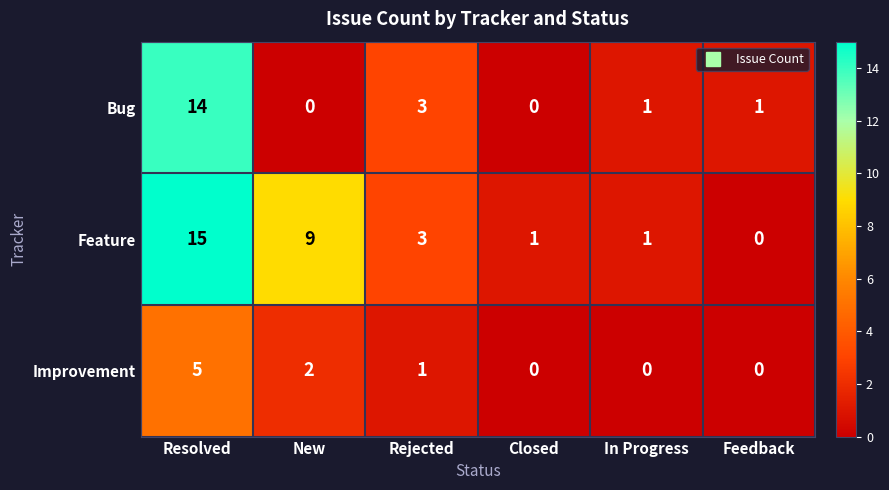

What is the difference between the highest and lowest values at Rejected?

2